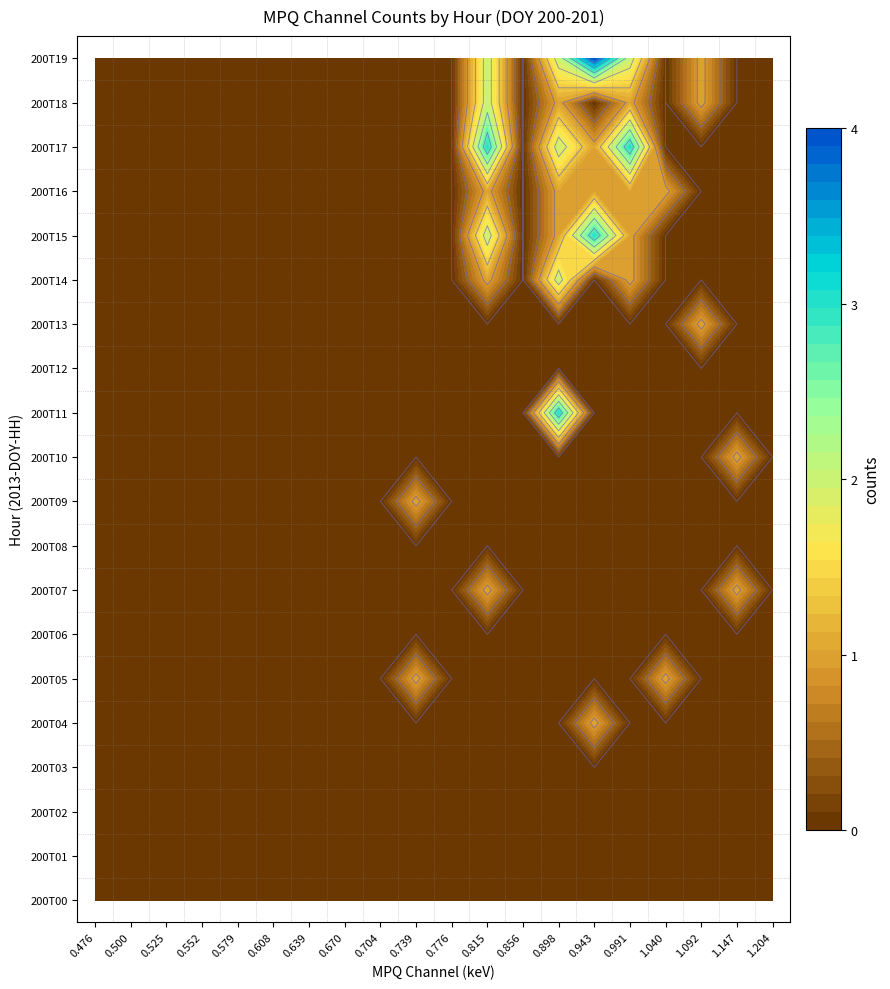

Between 4 and 12, which series saw the biggest shift?

MPQ_0.943